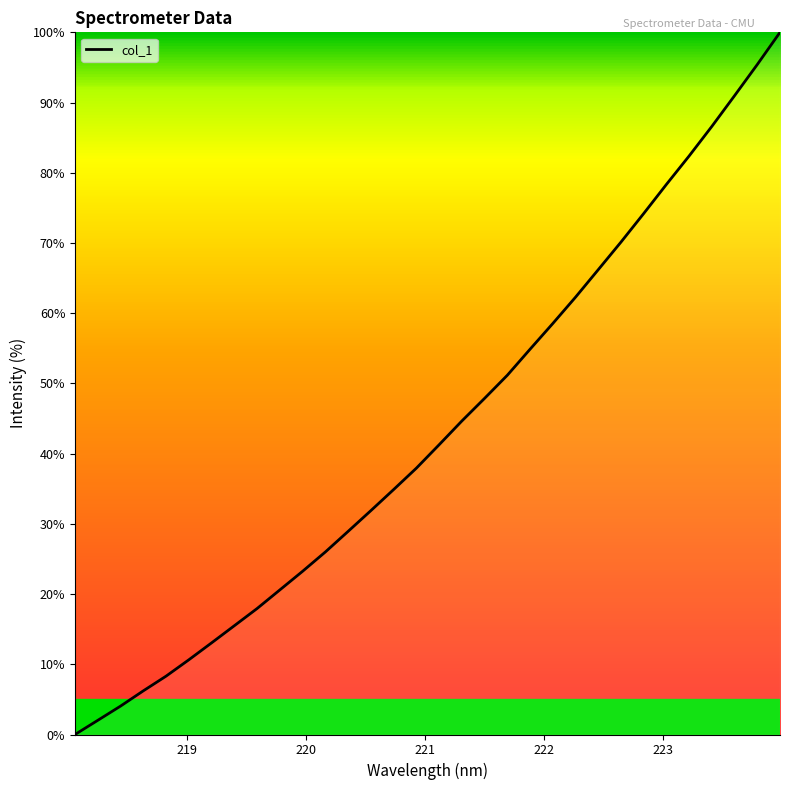

What is the maximum value shown in the chart?

100.0